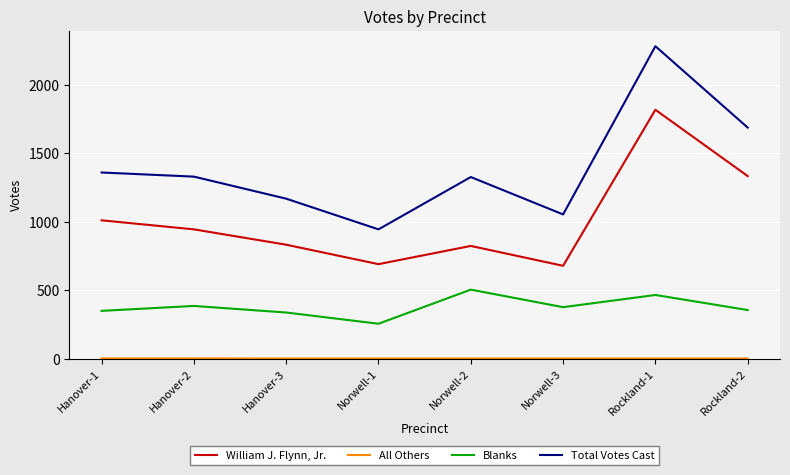

What is the maximum value shown in the chart?

2280